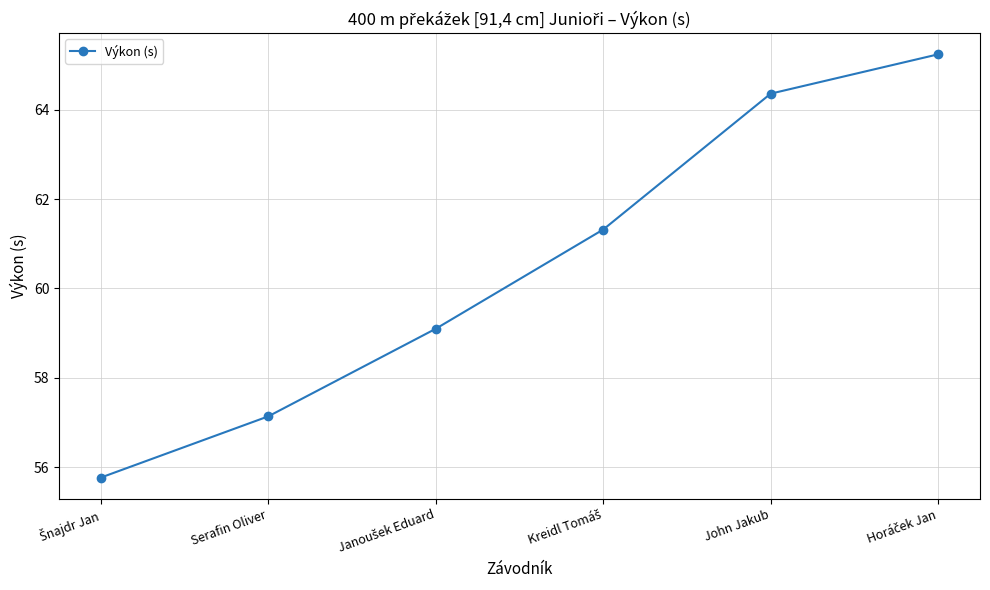

How many lines are shown in the chart?

1